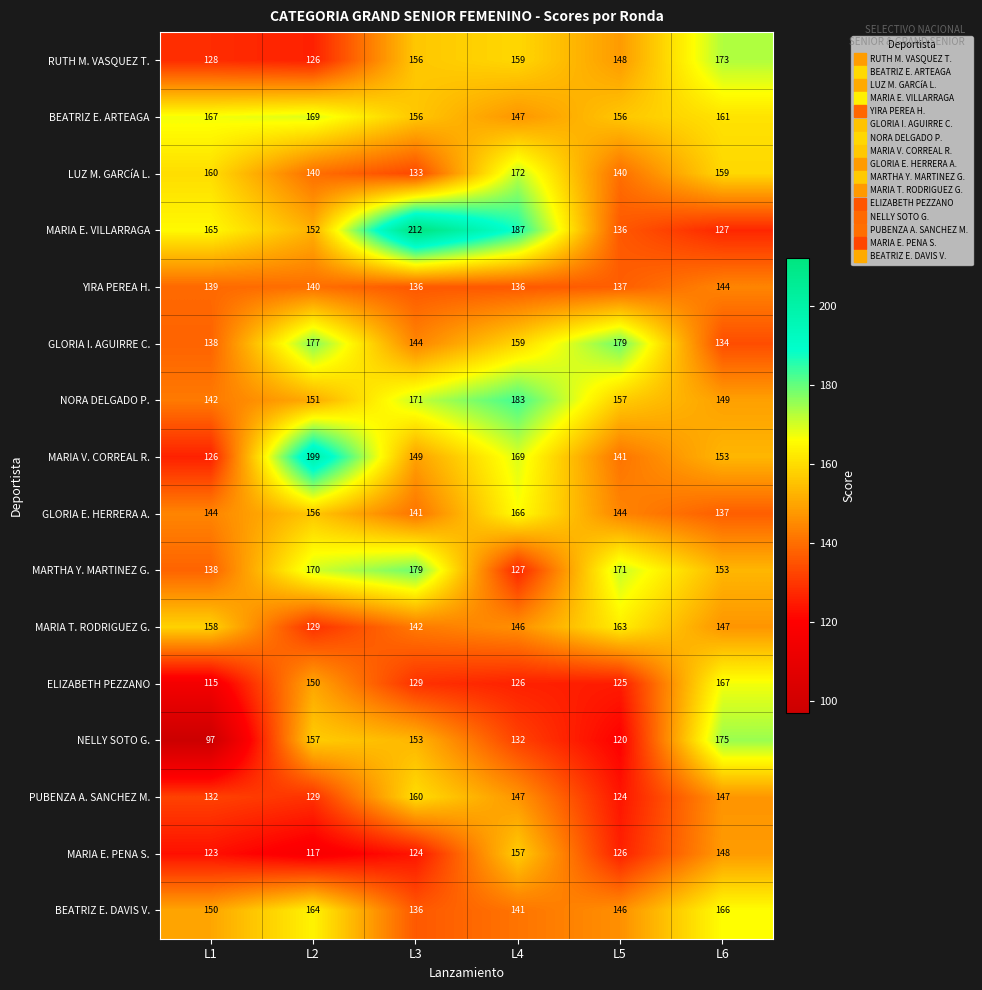

Which series changed the most between L1 and L2?

MARIA V. CORREAL R.